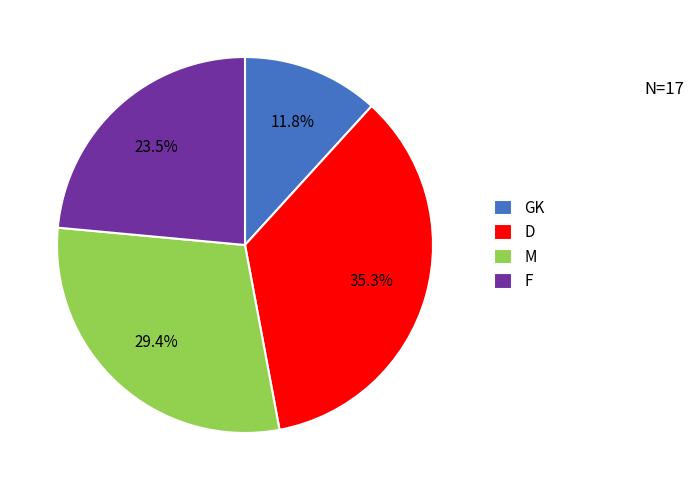

Count the number of slices in the pie.

4